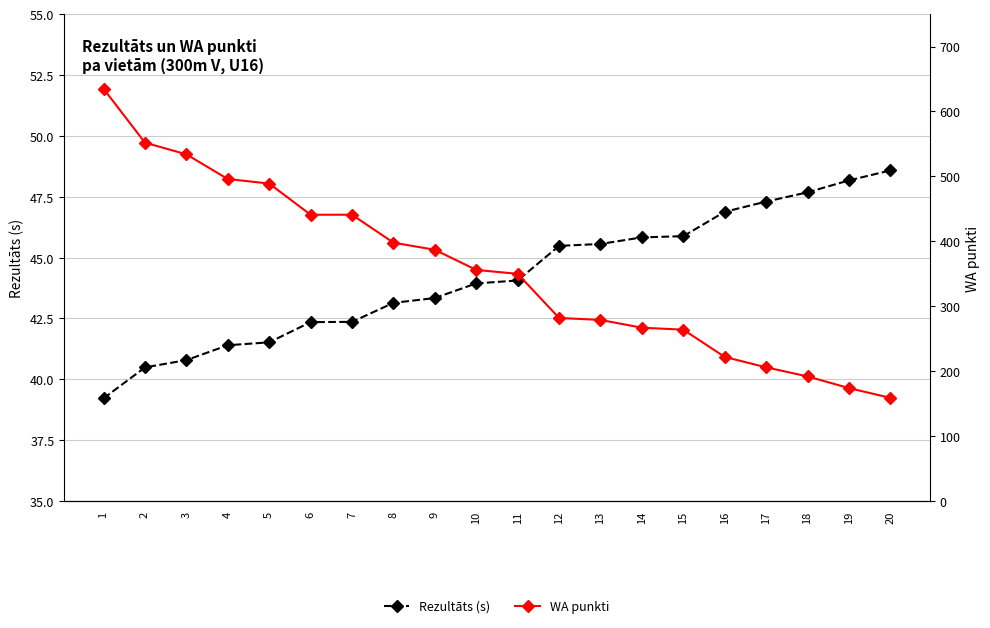

True or false: Rezultāts (s) has a value of 27.3 at 17.

False